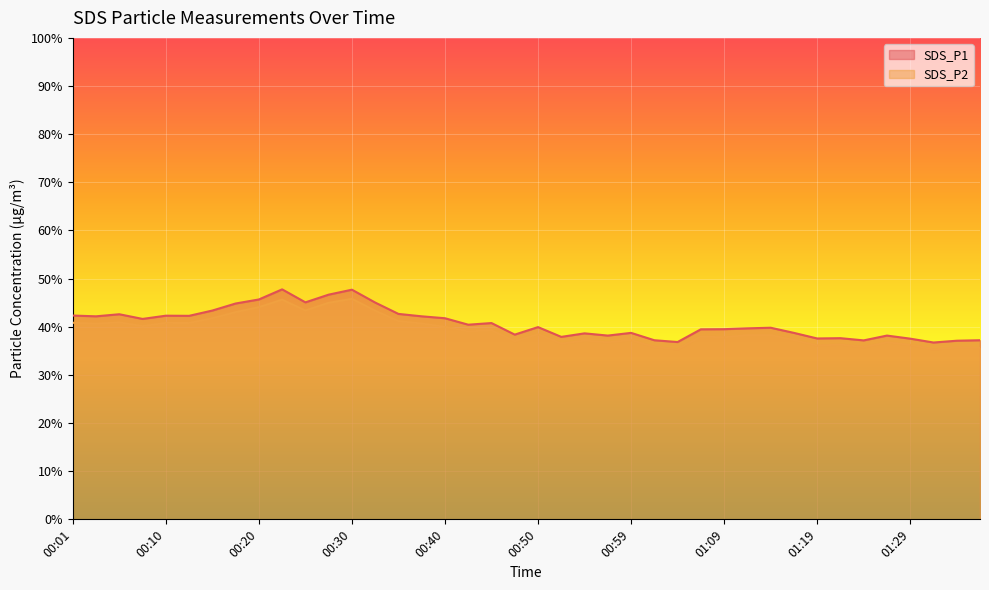

Does the chart display data point markers on the line(s)?

No